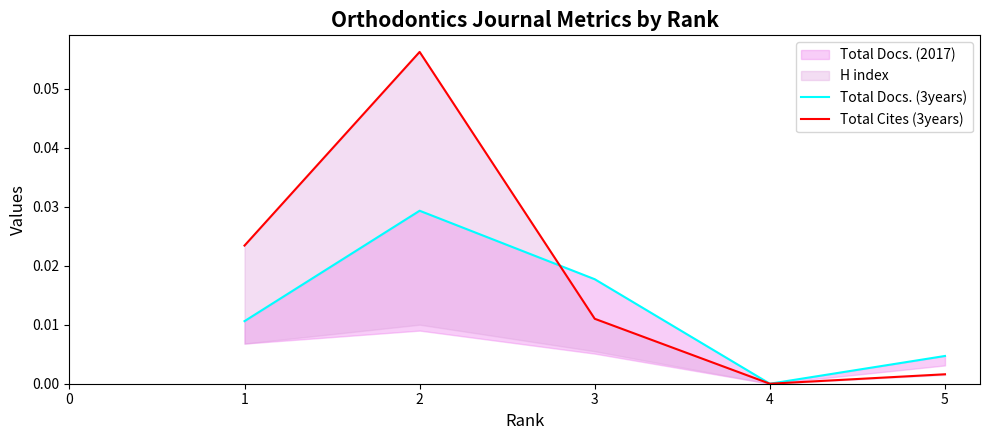

Does the chart display data point markers on the line(s)?

No